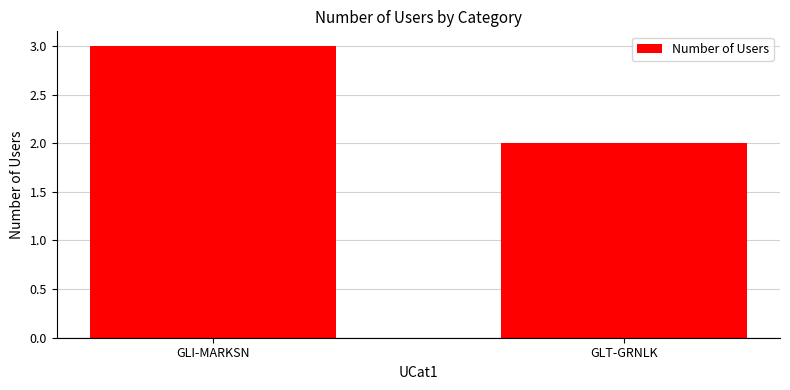

What is the change in value from GLI-MARKSN to GLT-GRNLK?

-1